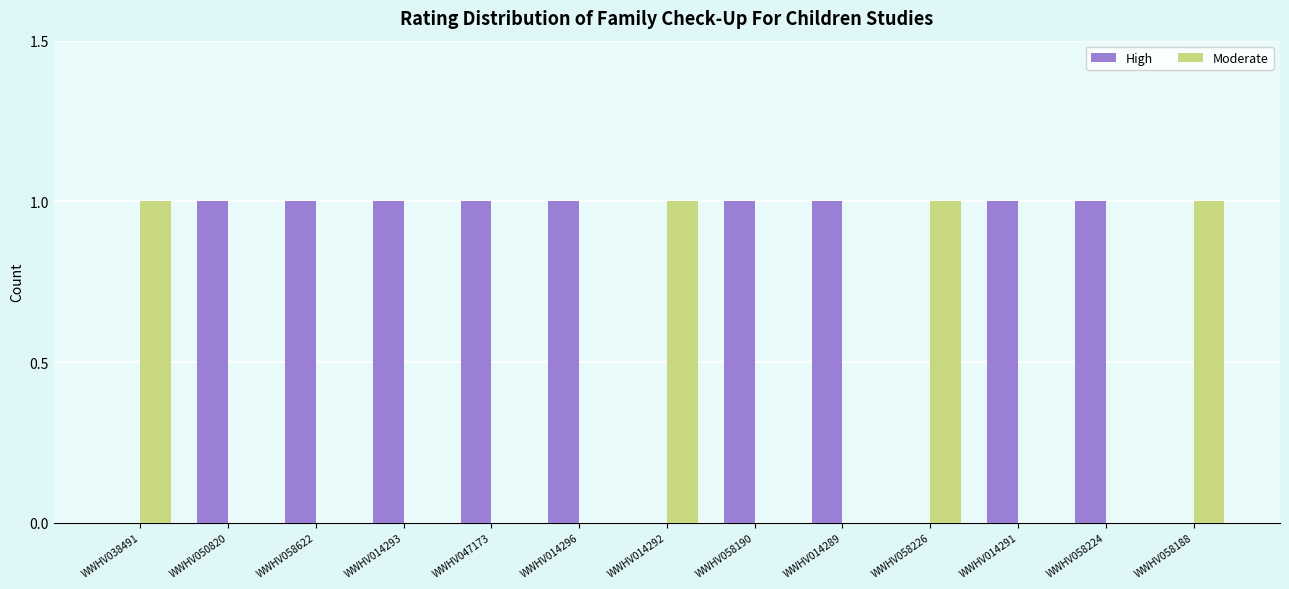

Is it true that High equals 1 at WWHV014291?

True